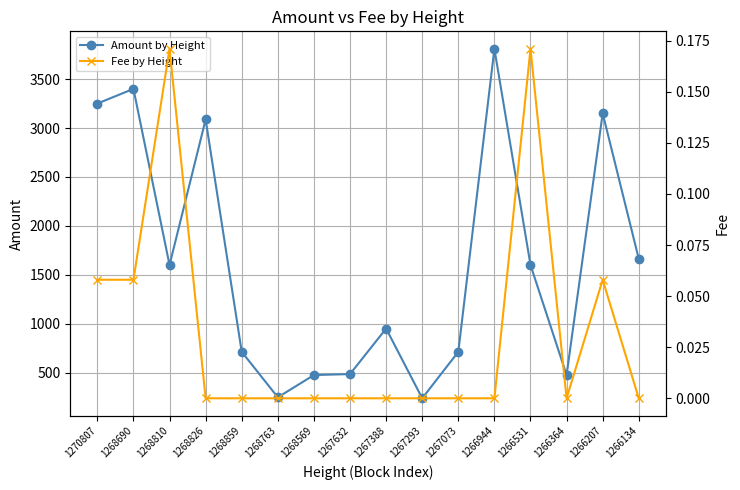

True or false: Fee by Height and Amount by Height intersect in this chart.

False